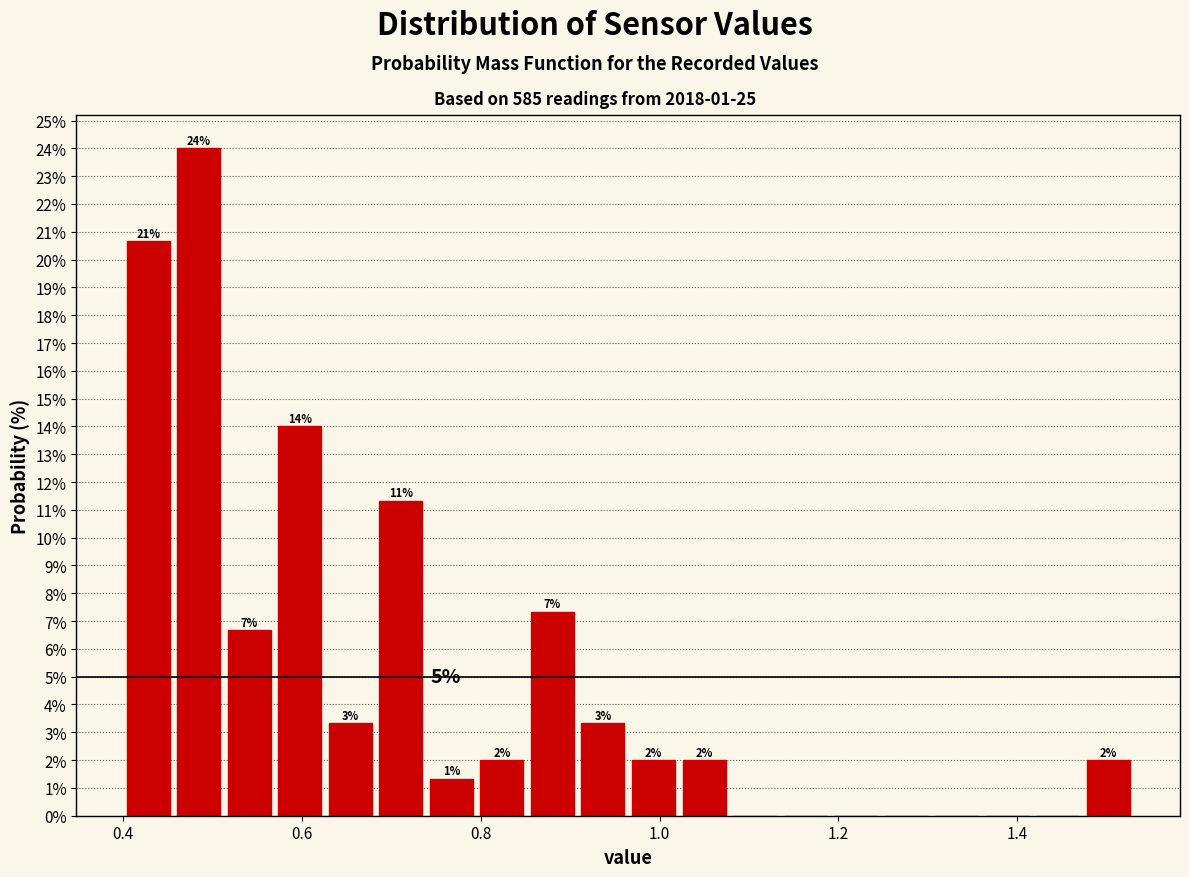

Around what value on the x-axis is the tallest bar? Give the approximate position of its centre, as read against the axis.

0.48